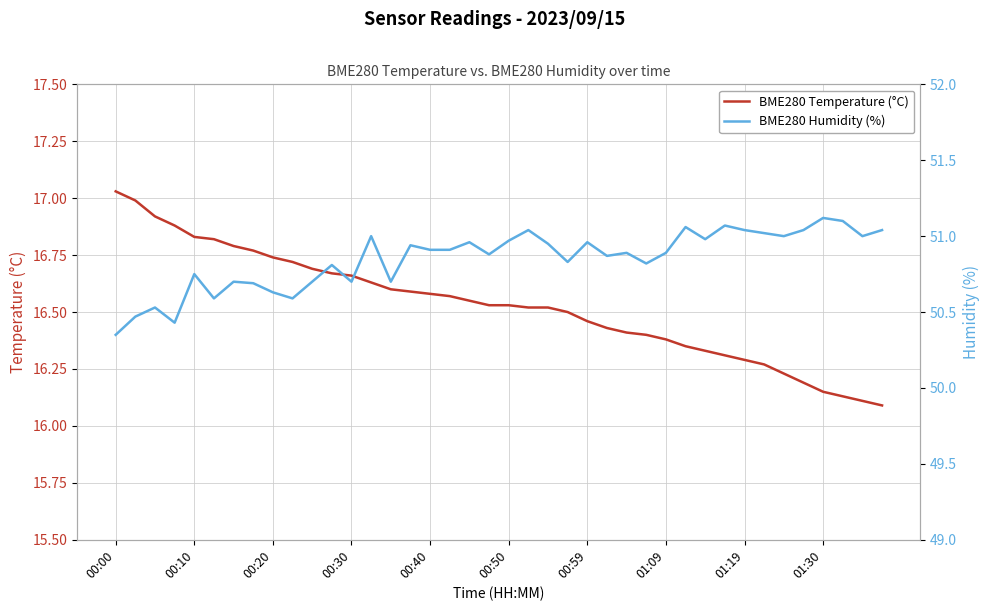

The value of BME280 Temperature (°C) at 00:20 is 8.7. True or false?

False